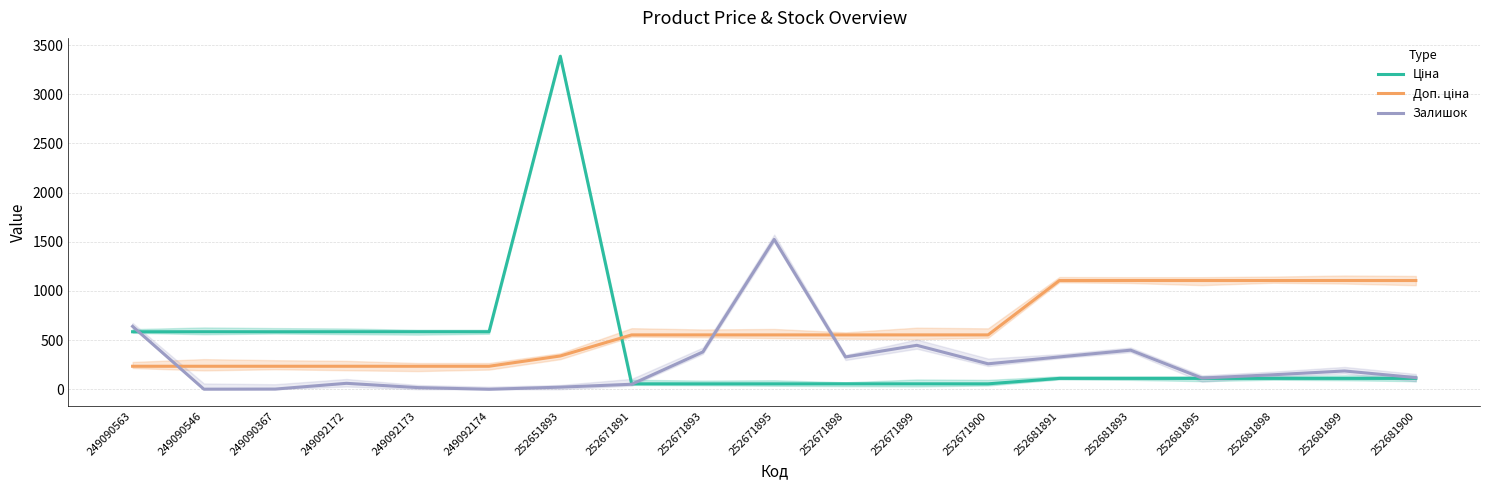

Which series ends up on top after the final intersection of Залишок and Ціна?

Залишок